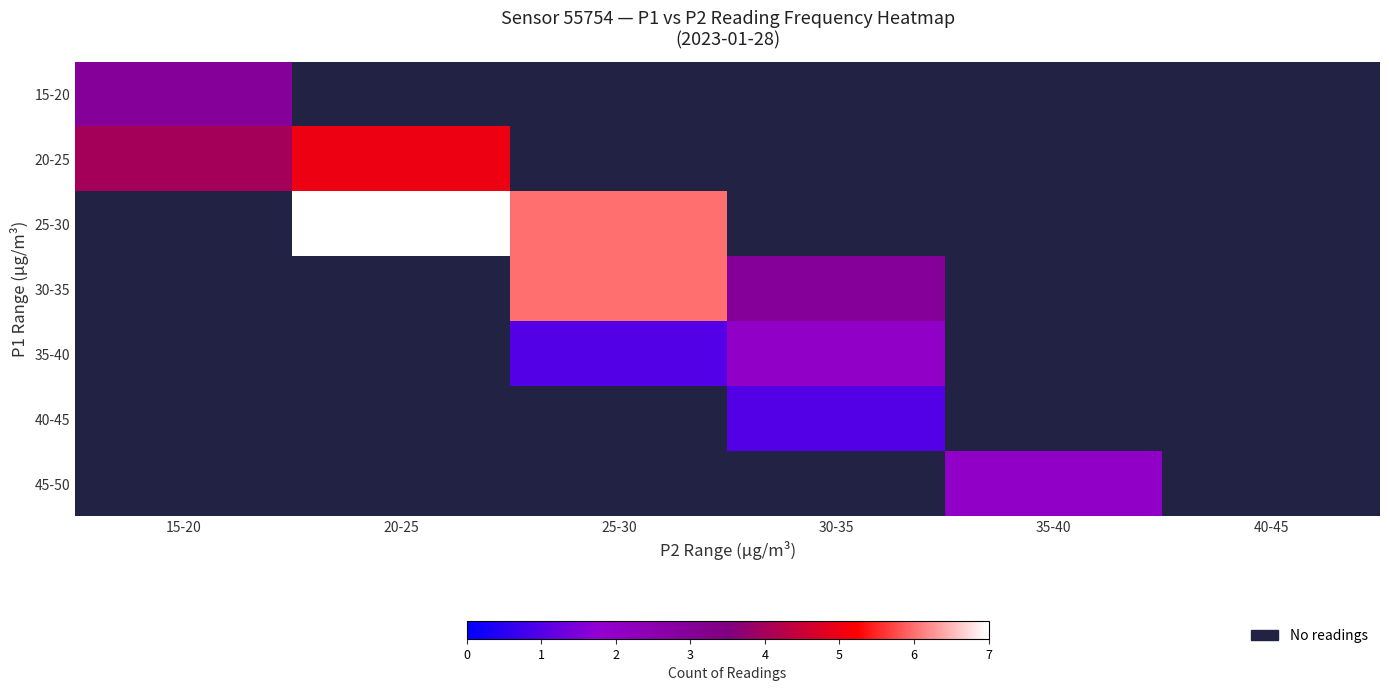

Between 20-25 and 35-40, which is larger?

35-40